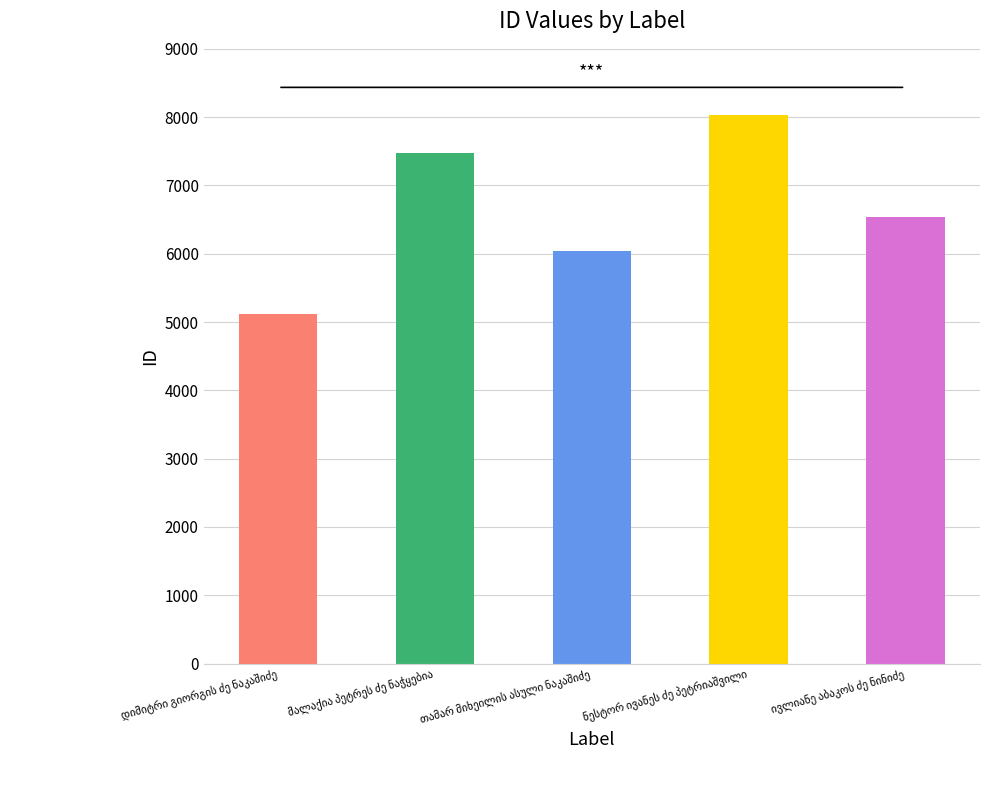

What is the maximum value shown in the chart?

8034